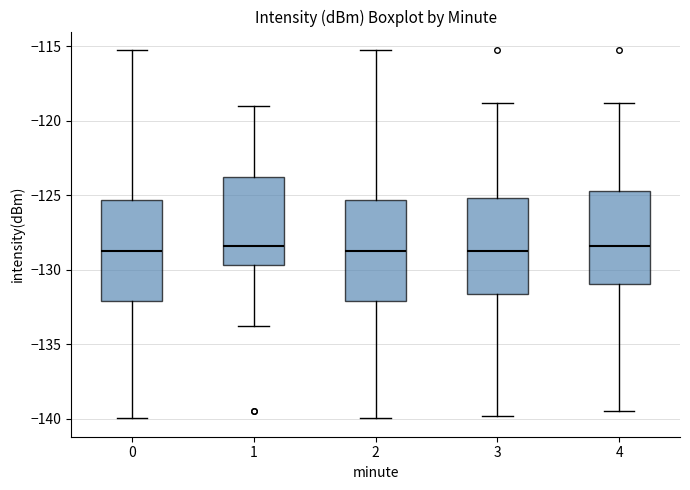

Reading left to right, transcribe this box plot: for each box, give where its median line is, the range the box spans, and where its two whiskers end, as read against the y-axis. The values are not printed on the chart, so give them approximately, as read against the axis.

0: median -129.0, box -132.0 to -125.5, whiskers -140.0 to -115.5
1: median -128.5, box -129.5 to -124.0, whiskers -134.0 to -119.0
2: median -129.0, box -132.0 to -125.5, whiskers -140.0 to -115.5
3: median -128.5, box -131.5 to -125.0, whiskers -140.0 to -119.0
4: median -128.5, box -131.0 to -125.0, whiskers -139.5 to -119.0